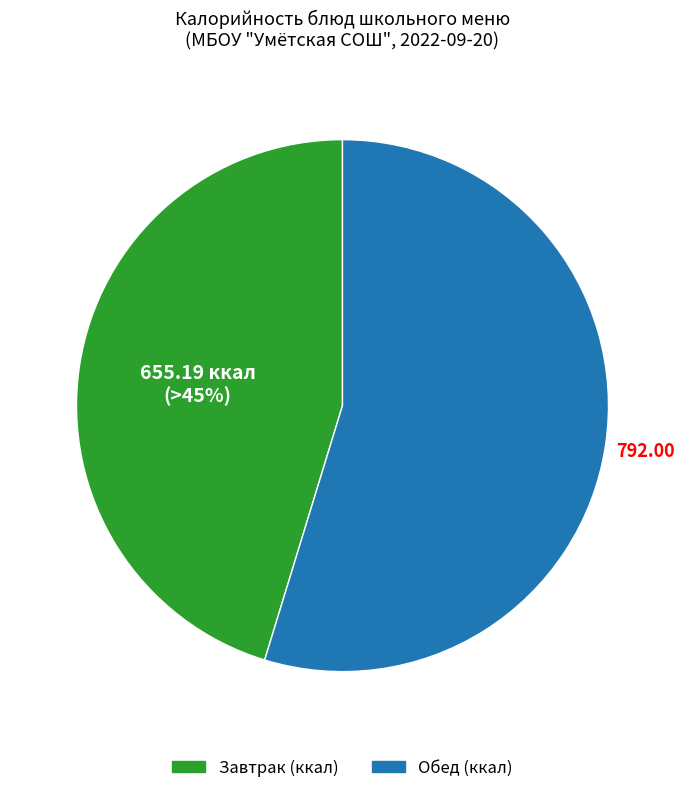

Does any single category account for the majority?

Yes